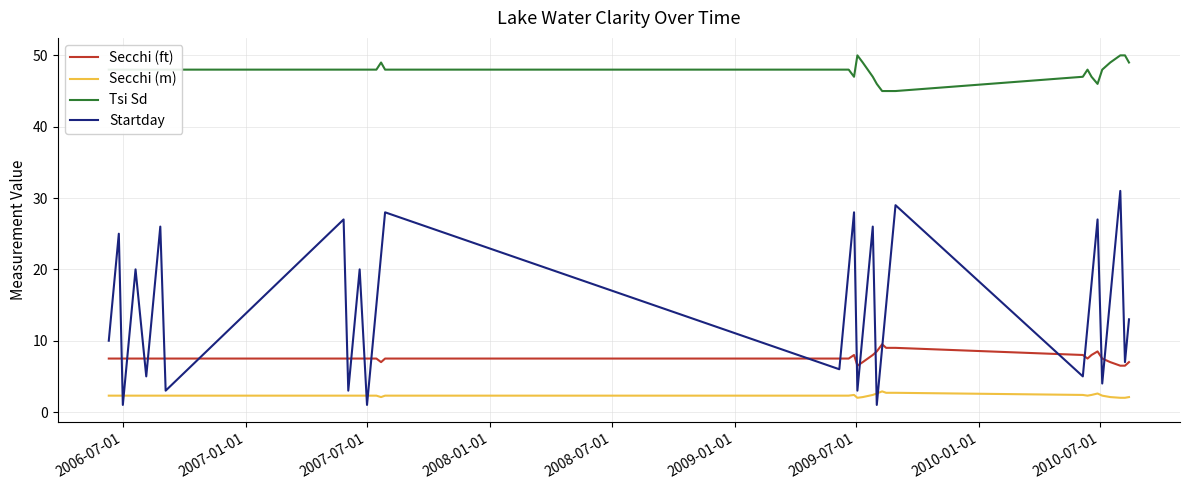

Which series has the widest spread of values?

Startday